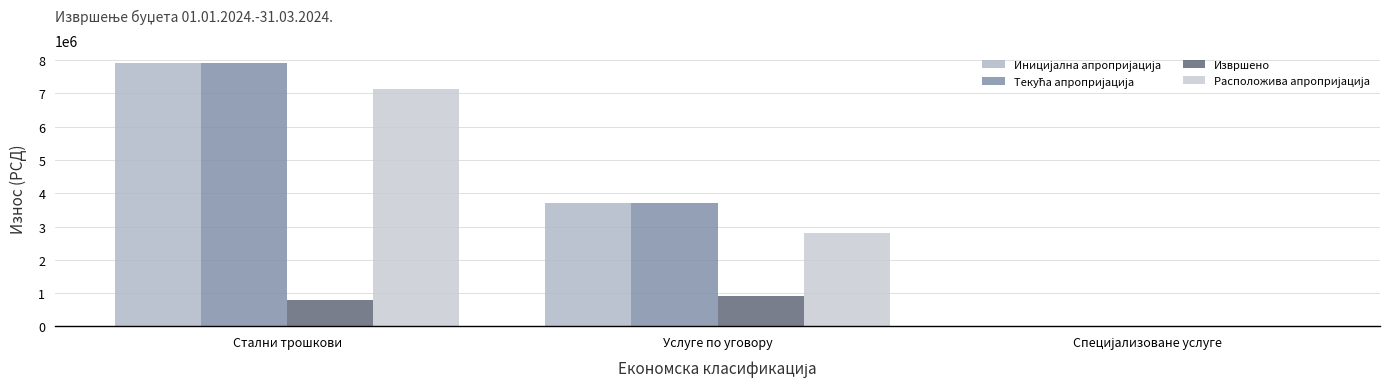

How many positive values does the Извршено series have?

2